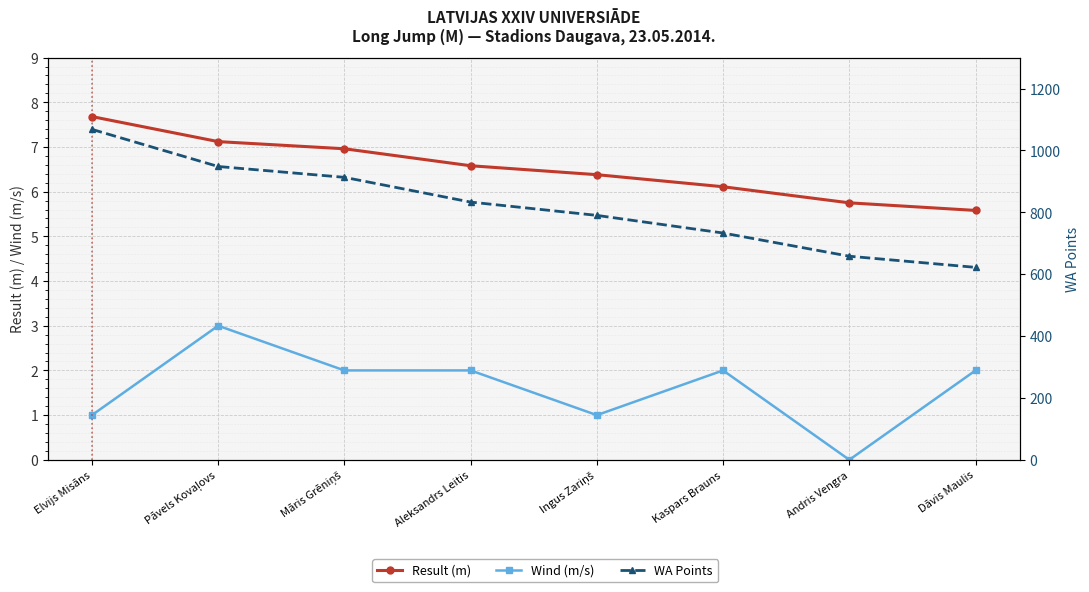

The Wind (m/s) series shows 0.6 at Elvijs Misāns. True or false?

False